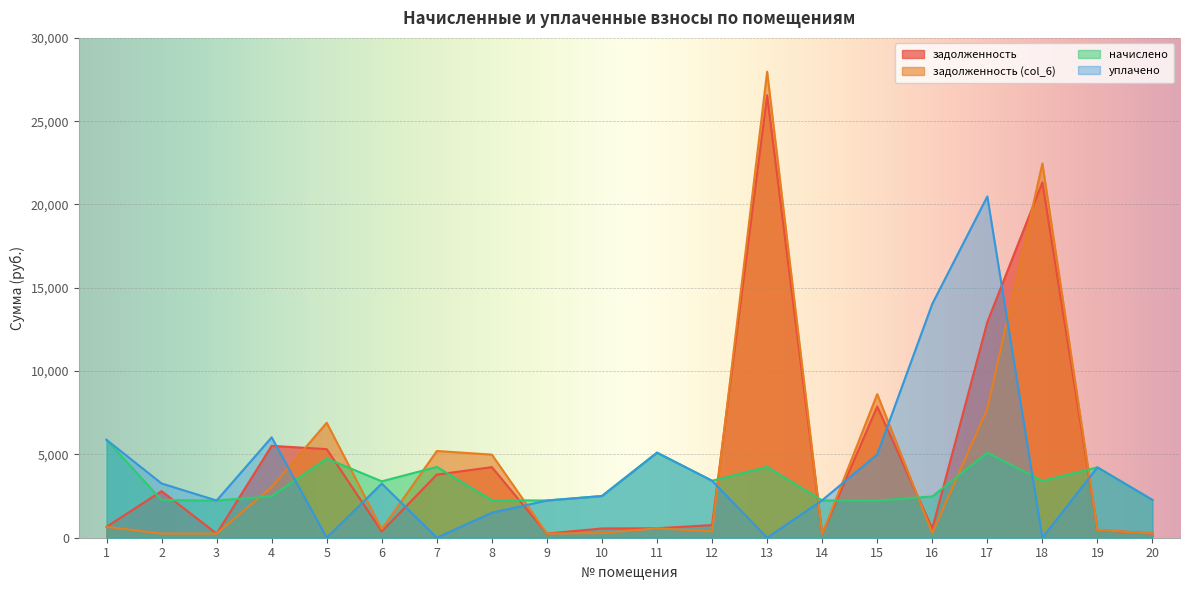

What is the value of the задолженность (col_6) point at the 13th from the left?

27968.2